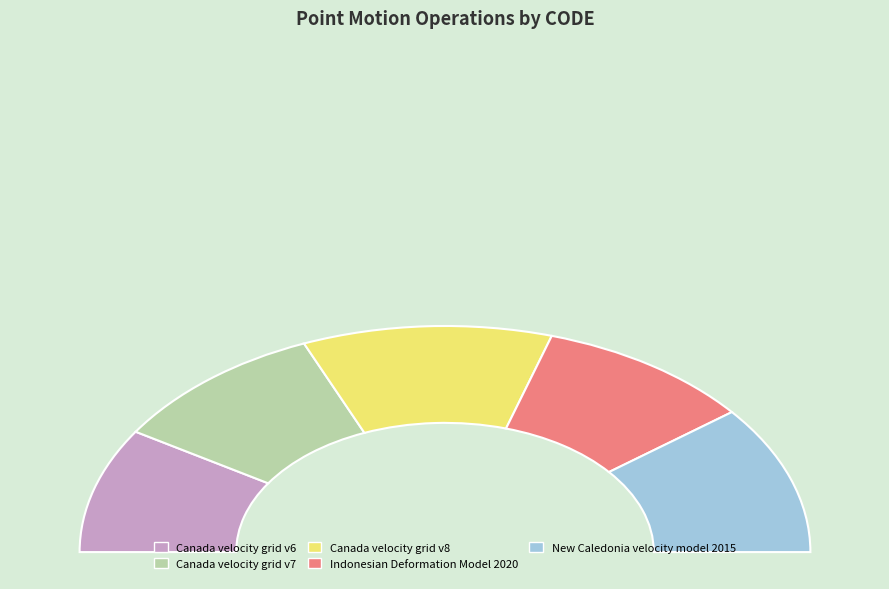

Rank the categories by value from highest to lowest.

Canada velocity grid v8, New Caledonia velocity model 2015, Canada velocity grid v7, Indonesian Deformation Model 2020, Canada velocity grid v6